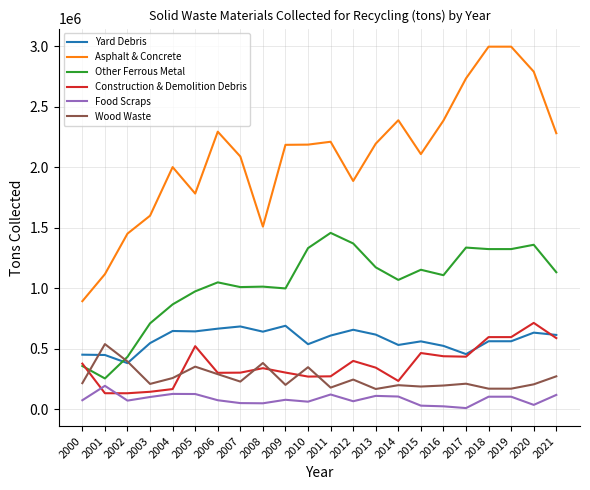

What is the average value of the Food Scraps series?

83007.7